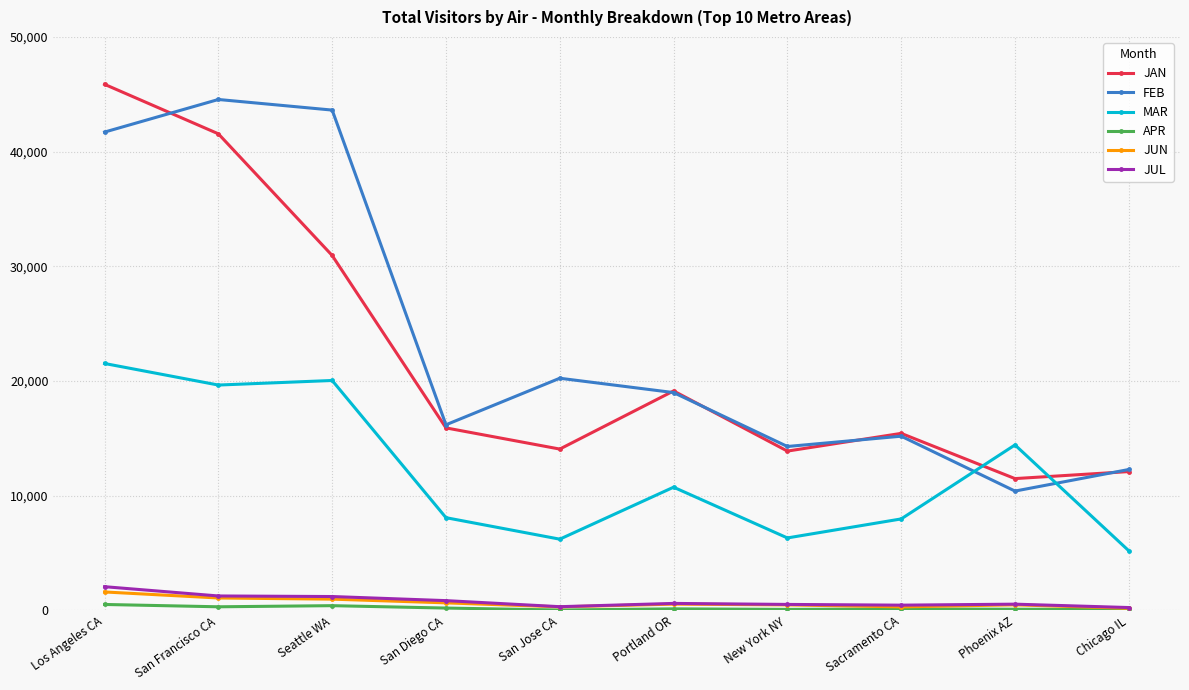

Which category has the lowest value in the FEB series?

Phoenix AZ